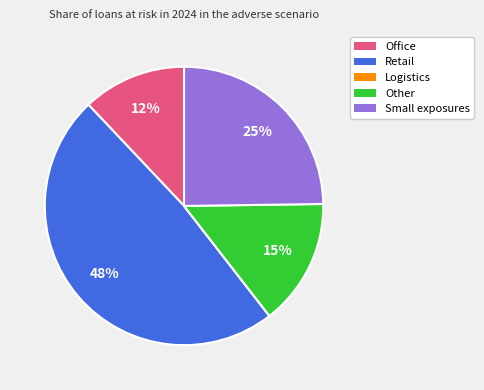

What percentage is the Retail slice, to the nearest percent?

48%